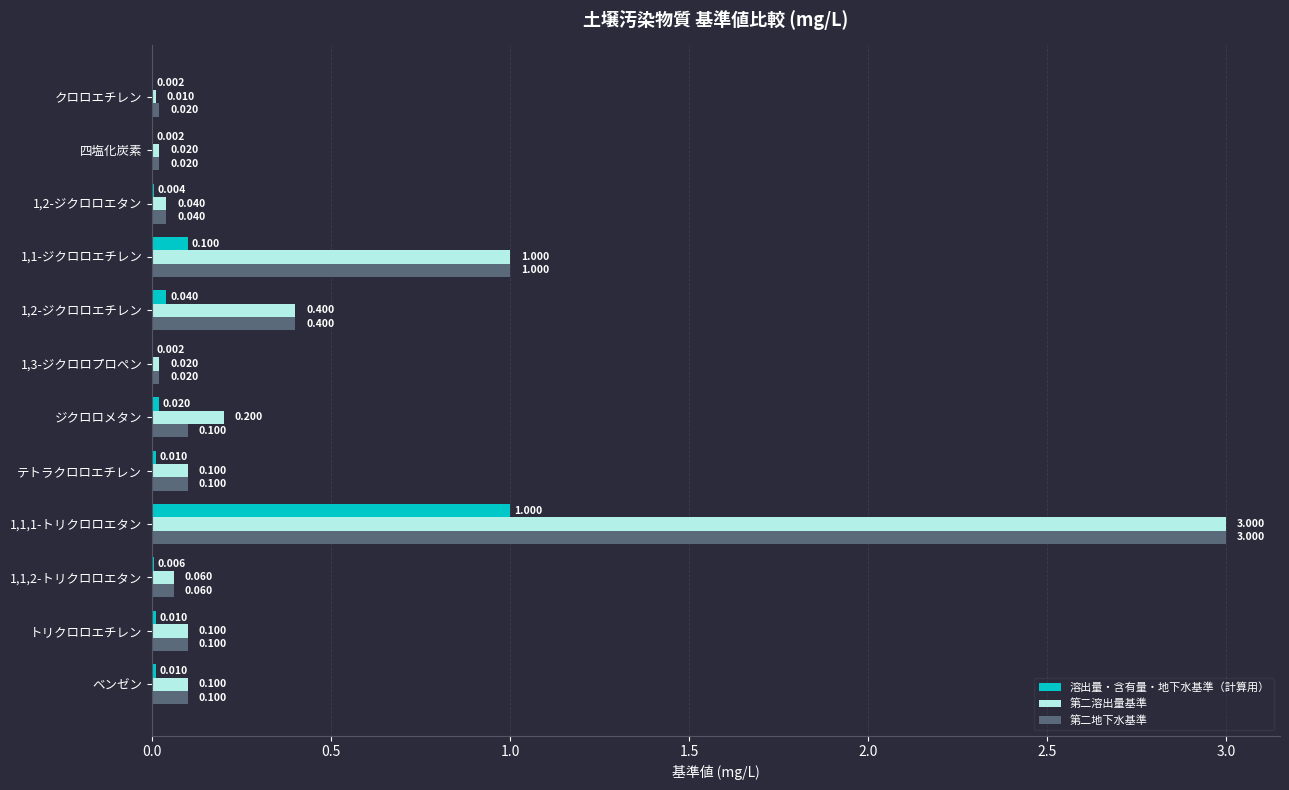

Is the value of 溶出量・含有量・地下水基準（計算用） at 1,1,1-トリクロロエタン greater than the value of 第二地下水基準 at トリクロロエチレン?

Yes